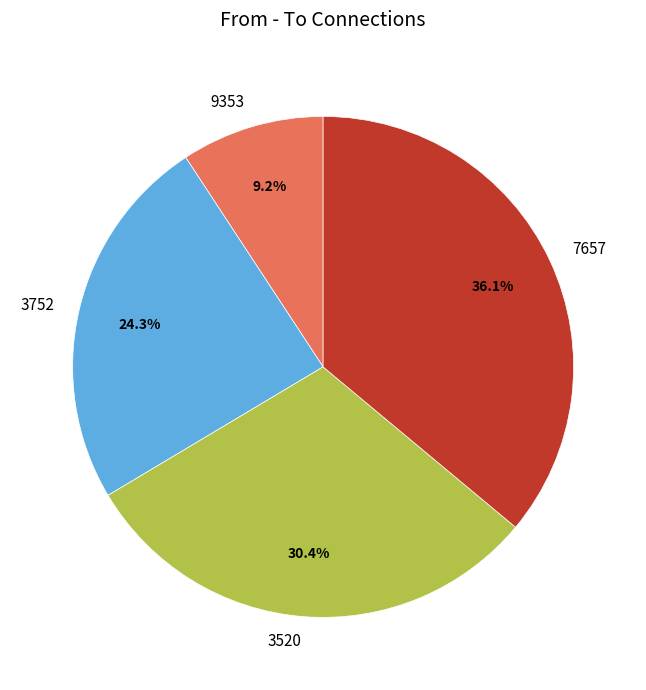

To the nearest percent, what is the combined percentage of 7657 and 3752?

60%